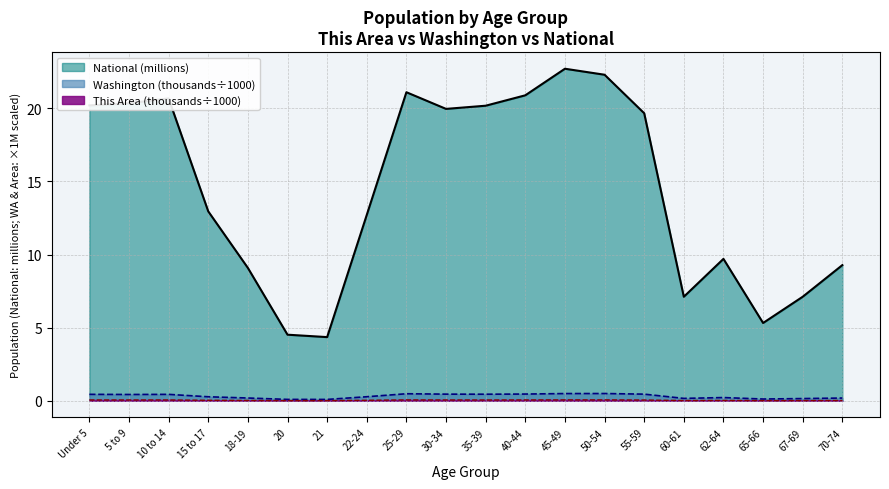

How many lines are shown in the chart?

3